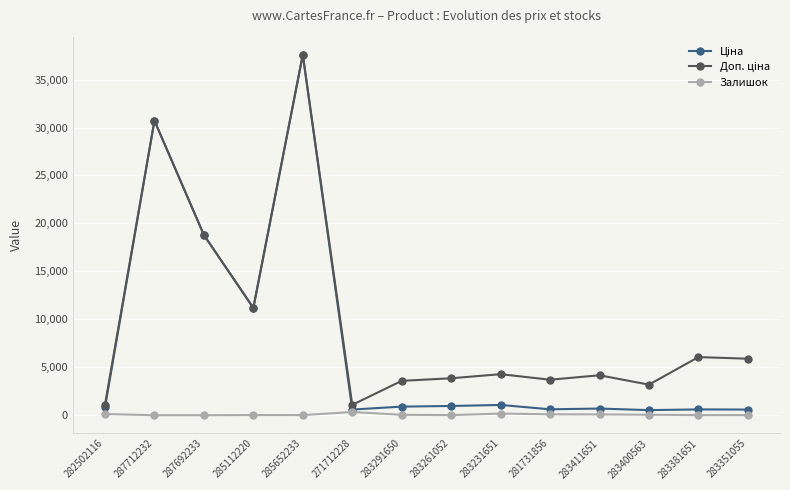

The value of Залишок at 287692233 is 0.0. True or false?

True